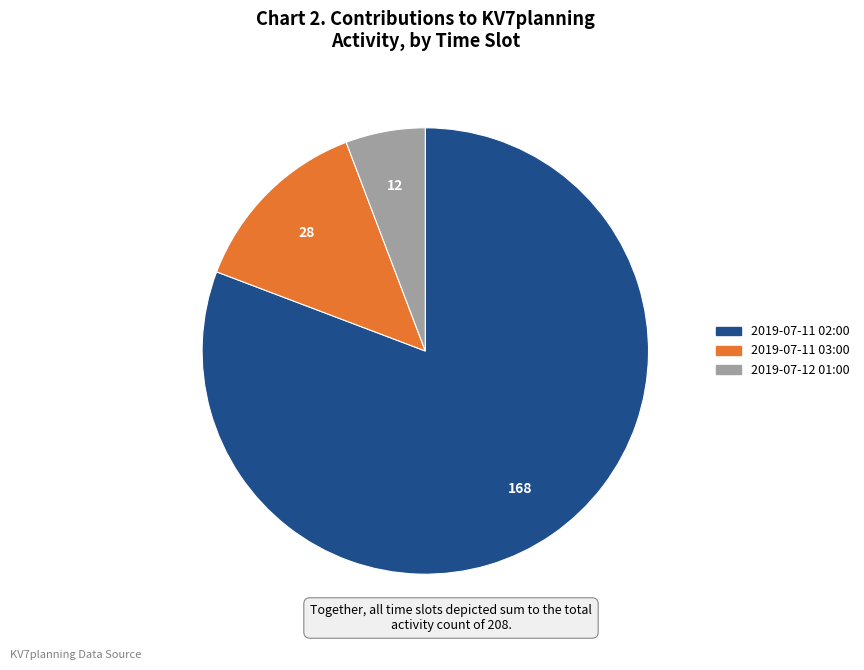

What is the ratio of the value at 2019-07-12 01:00 to the value at 2019-07-11 03:00?

0.4